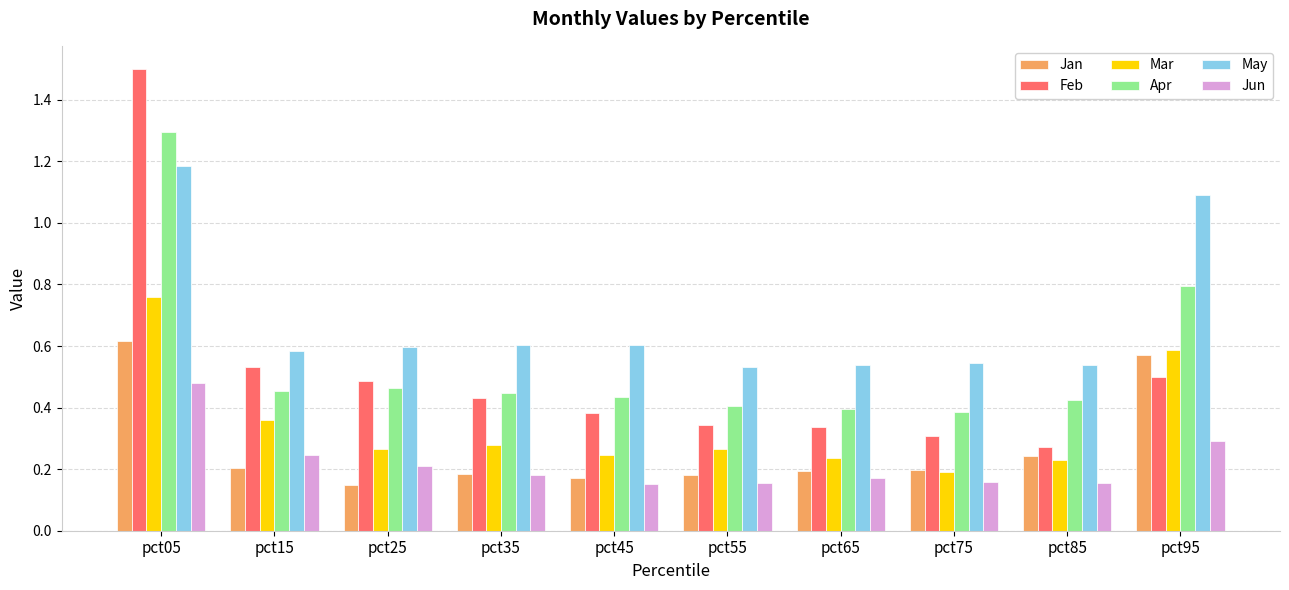

Is the value of Mar at pct05 greater than the value of May at pct55?

Yes